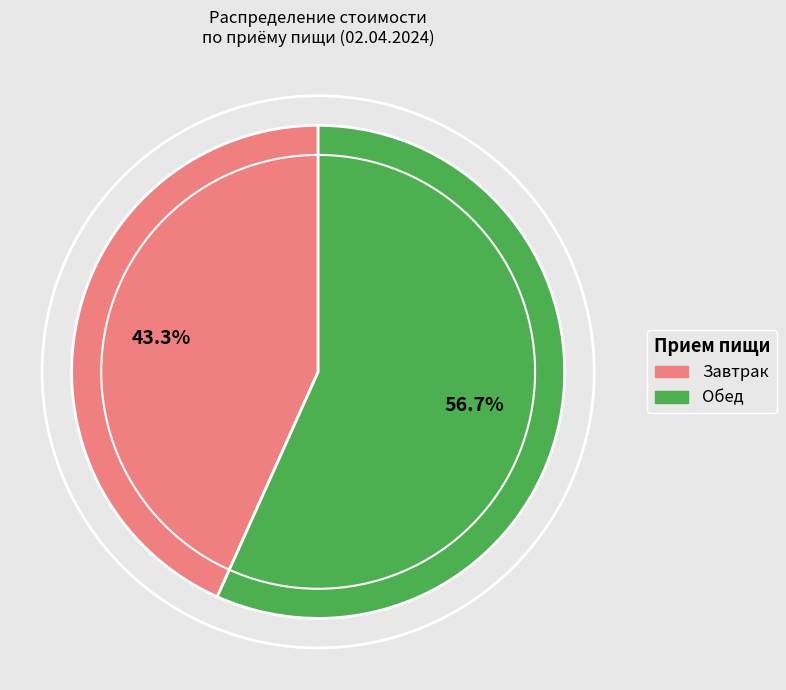

Does any single category account for the majority?

Yes